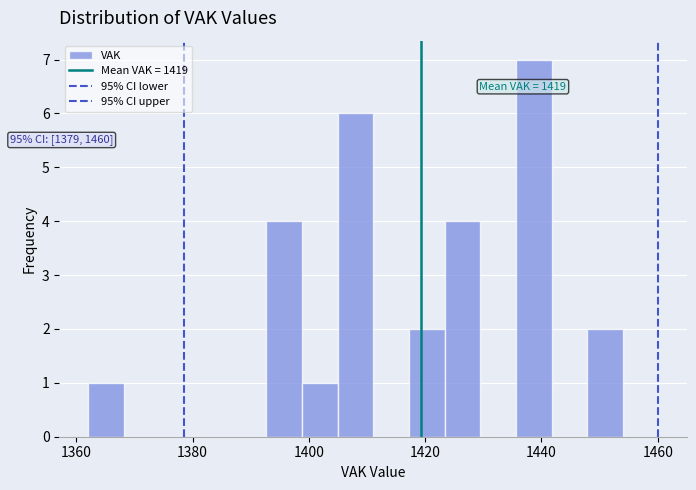

Read against the x-axis, roughly where is the centre of the tallest bar?

1438